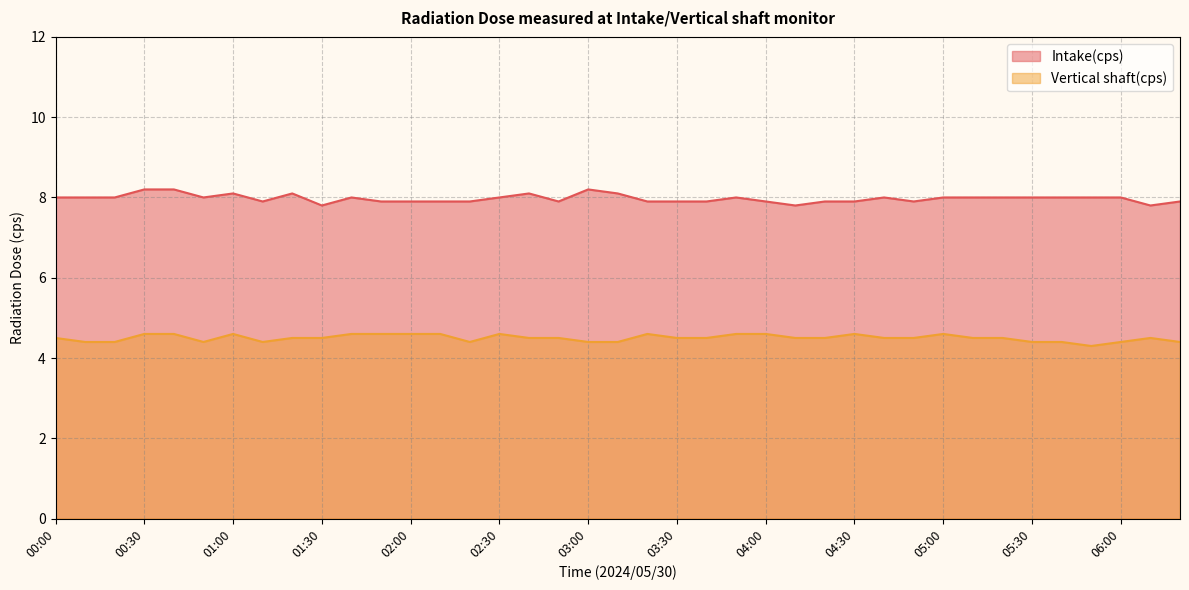

Which series has the widest spread of values?

Intake(cps)